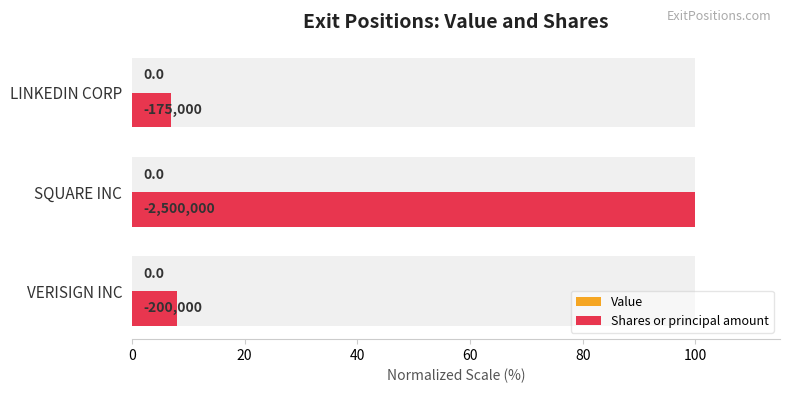

What is the spread (max minus min) of values at 20?

99.7